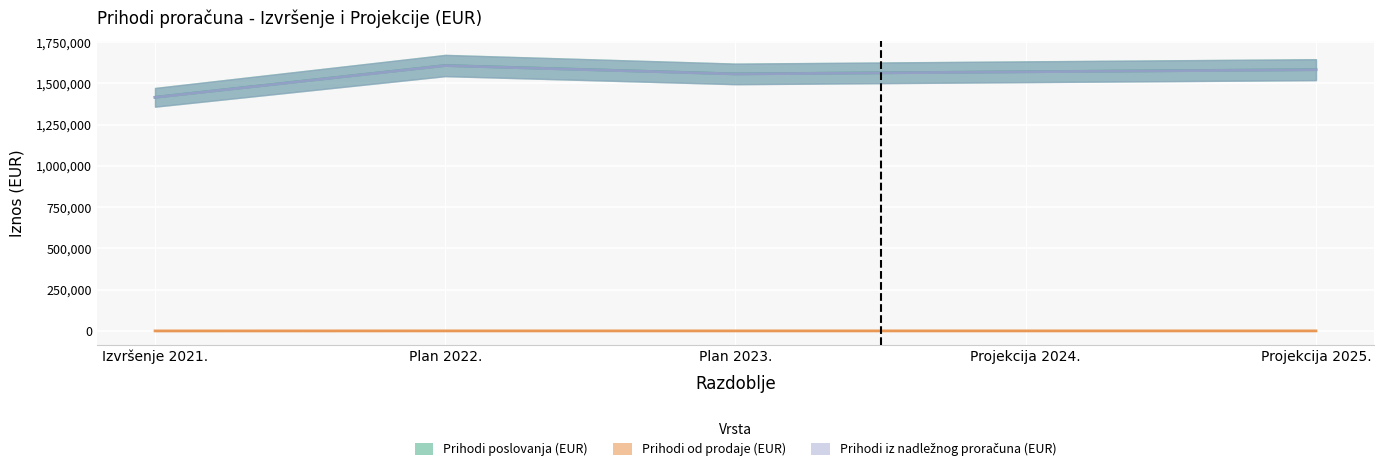

At which category is the sum across all series the highest?

Plan 2022.